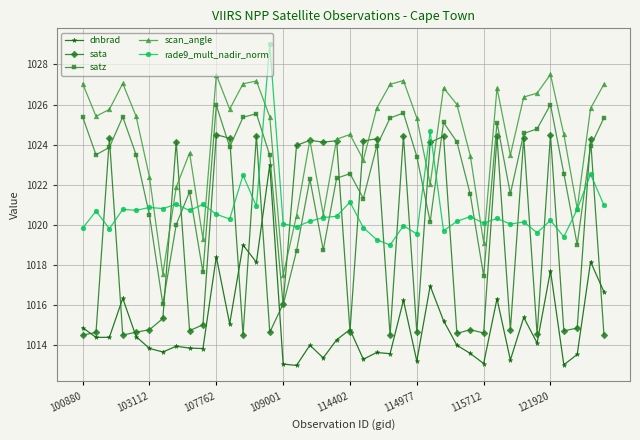

Which series ends up on top after the final intersection of satz and rade9_mult_nadir_norm?

satz